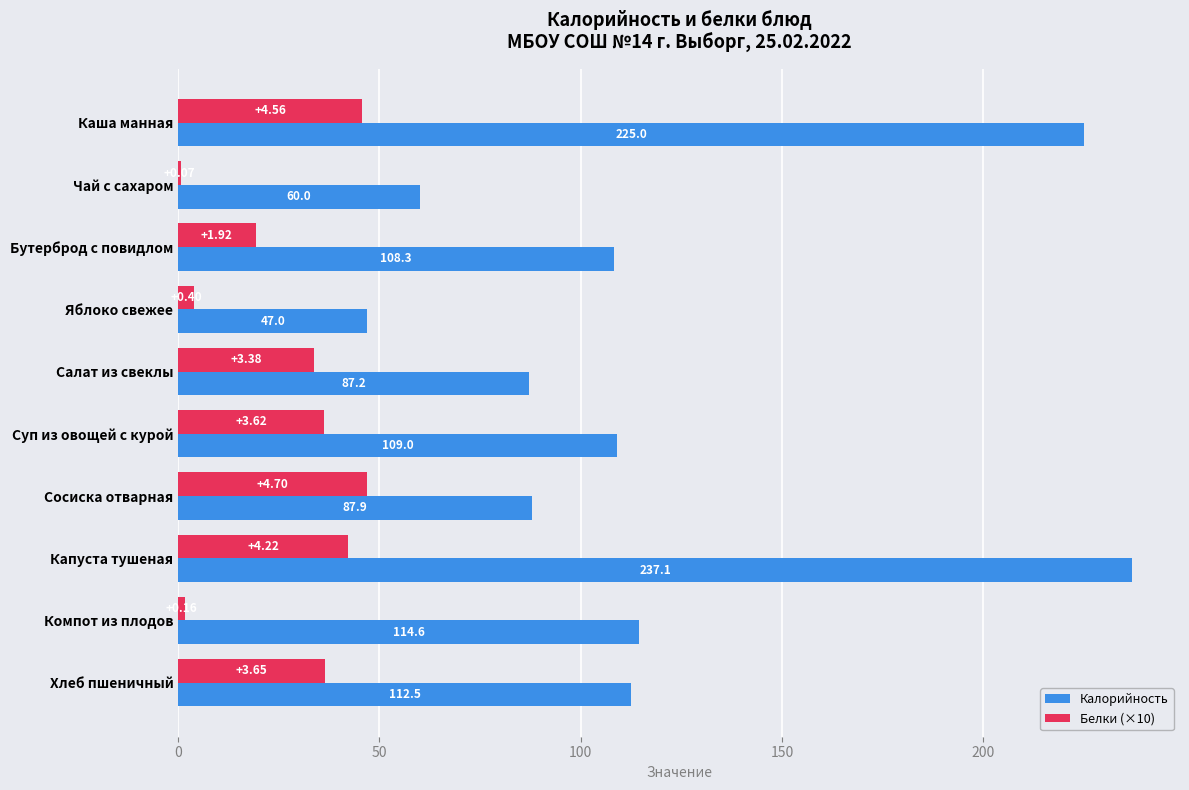

Which series changed the most between Каша манная and Чай с сахаром?

Калорийность